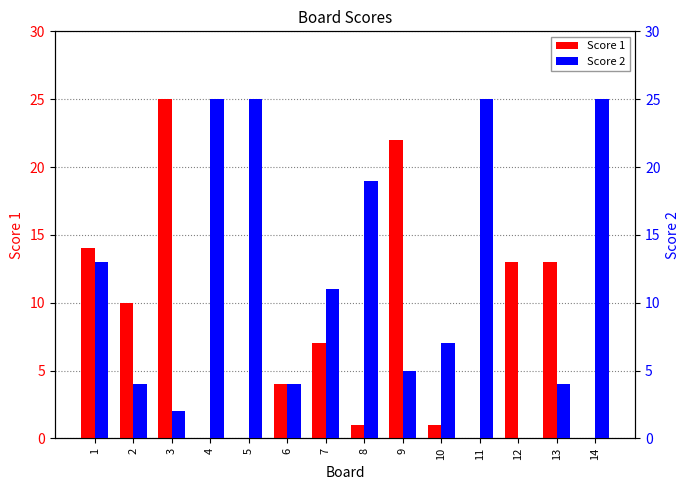

How many bars are there in each group?

2